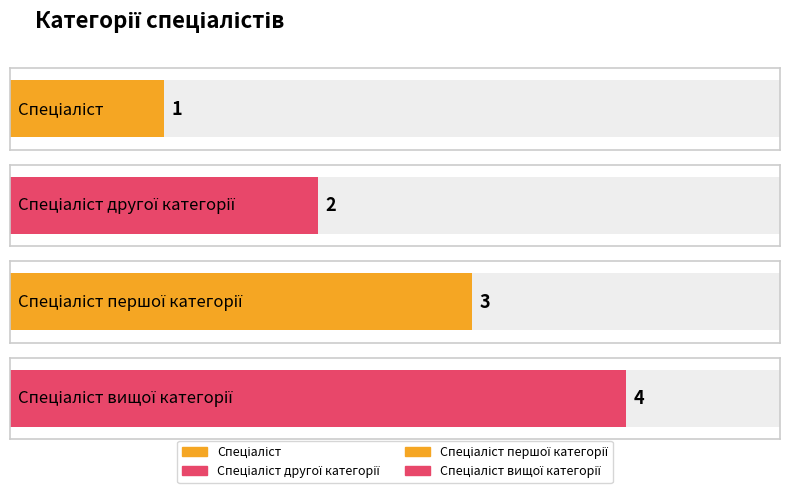

What is the ratio of the value at Спеціаліст вищої категорії to the value at Спеціаліст?

4.0